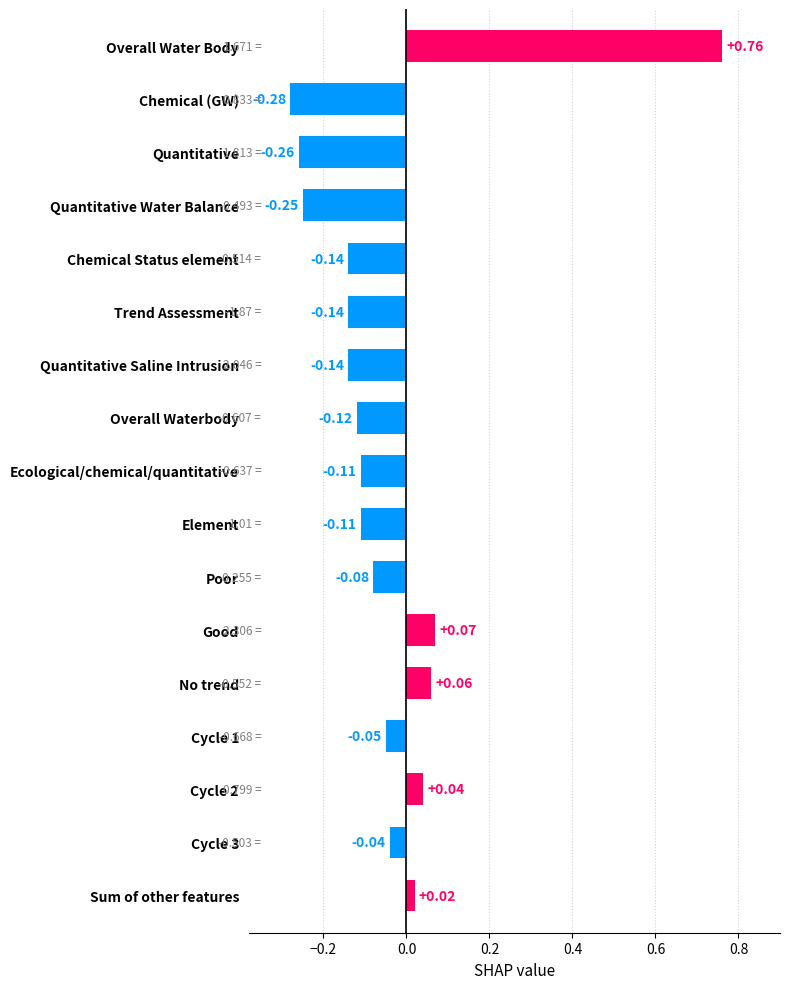

What is the sum of all values?

-0.8